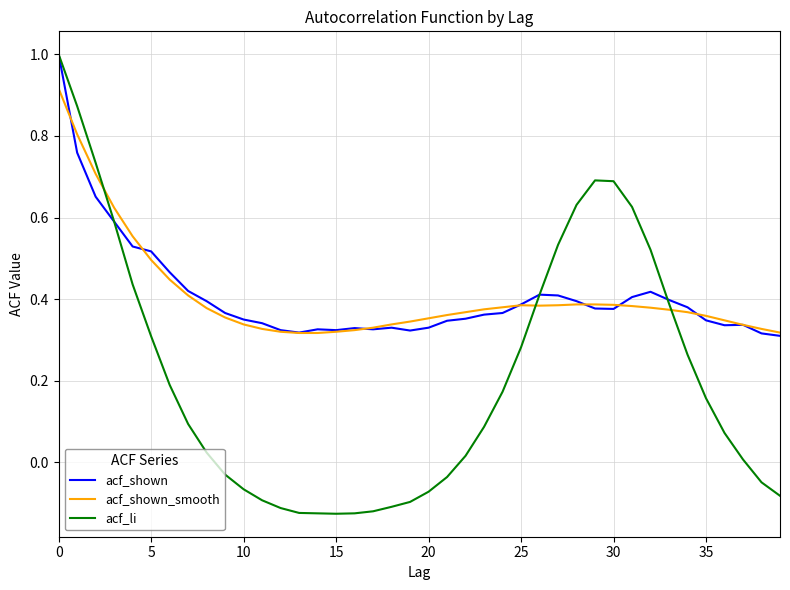

What is the maximum value shown in the chart?

1.0